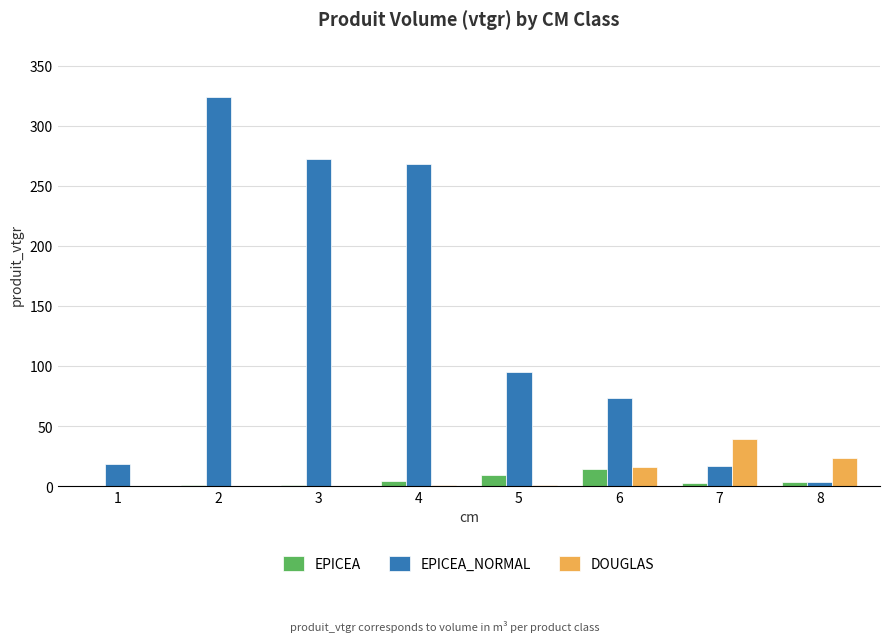

What is the sum of all DOUGLAS values?

80.0